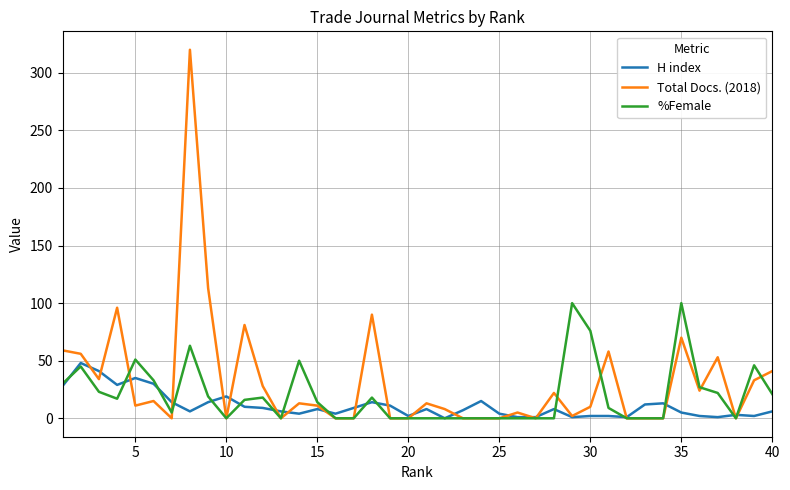

Which series has the widest spread of values?

Total Docs. (2018)